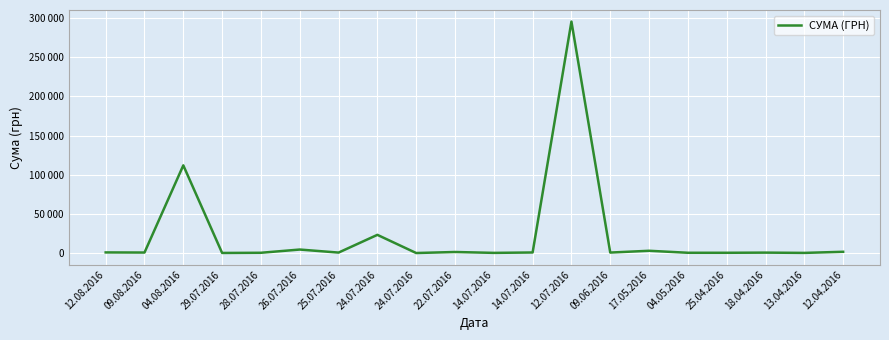

Read the value at 28.07.2016.

331.6